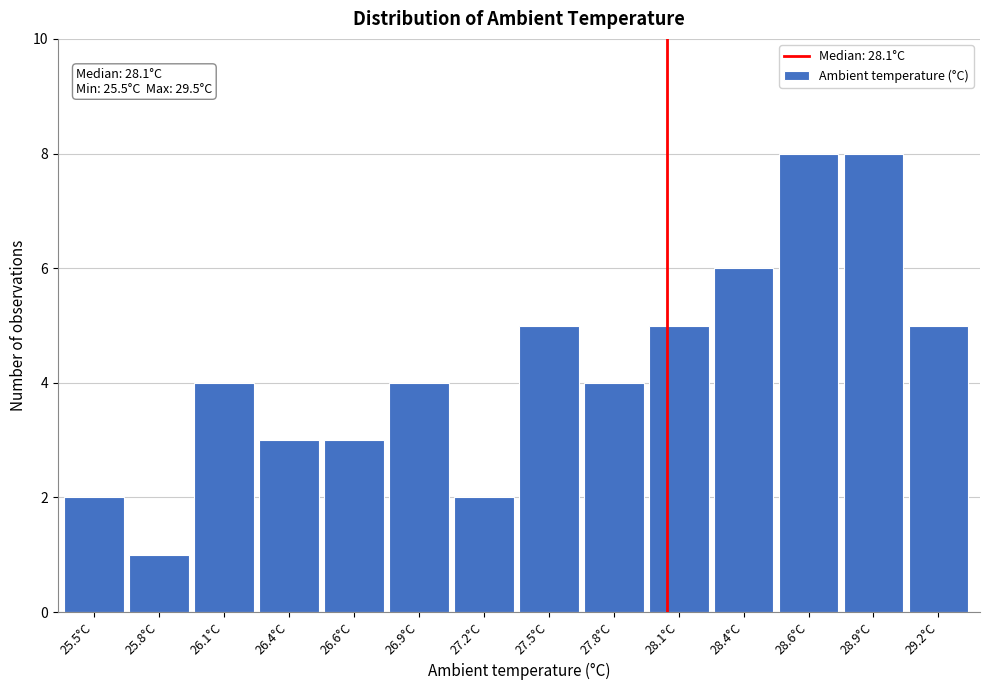

Reading left to right, list all the values displayed in this chart.

25.5°C=2	25.8°C=1	26.1°C=4	26.4°C=3	26.6°C=3	26.9°C=4	27.2°C=2	27.5°C=5	27.8°C=4	28.1°C=5	28.4°C=6	28.6°C=8	28.9°C=8	29.2°C=5